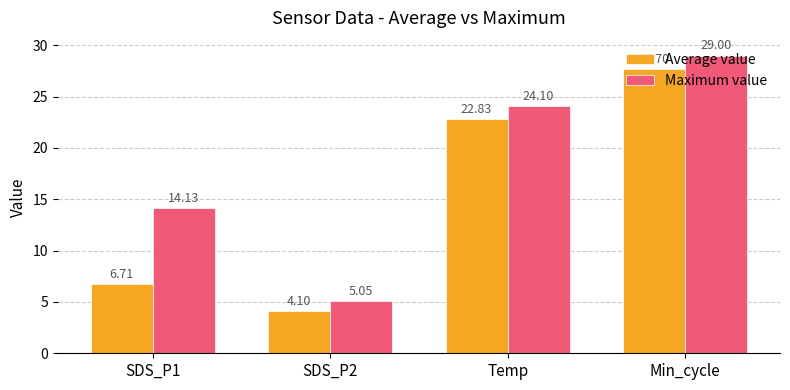

At which label does Average value reach its peak?

Min_cycle